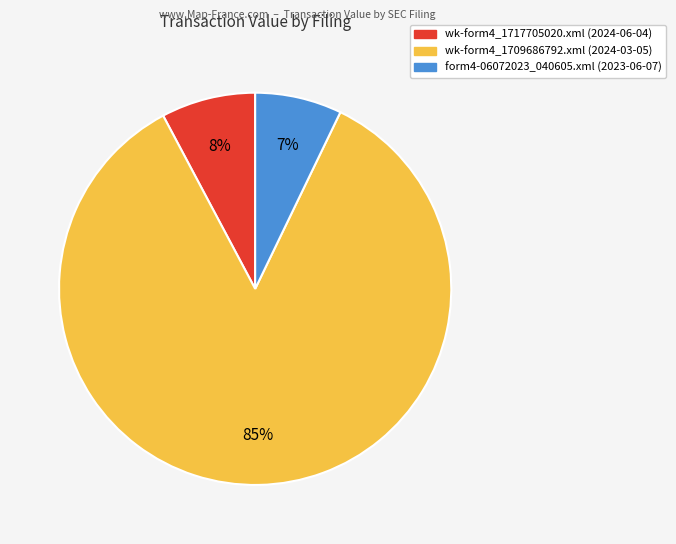

The wk-form4_1717705020.xml slice represents 8% of the pie. True or false?

True